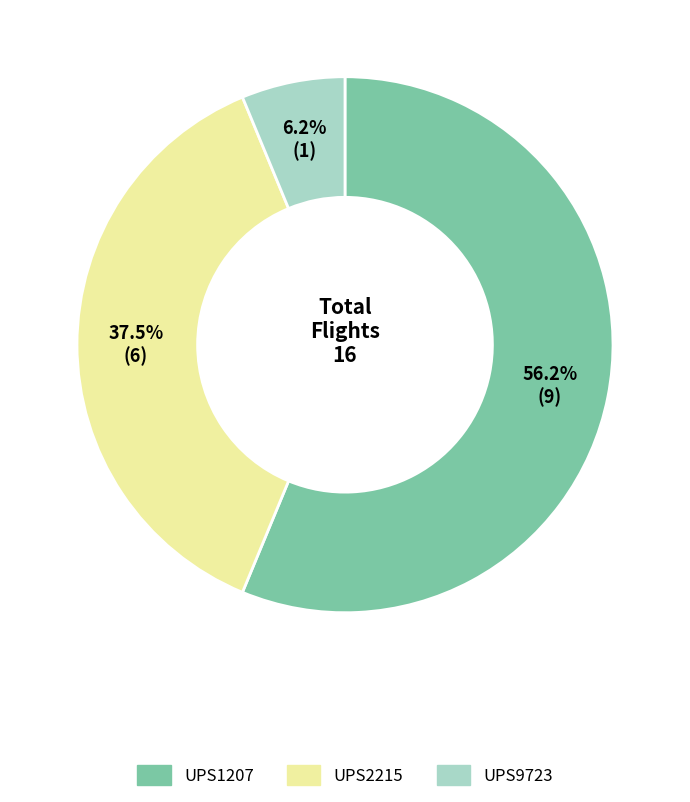

Approximately how many times larger is the value at UPS2215 compared to UPS1207?

0.7